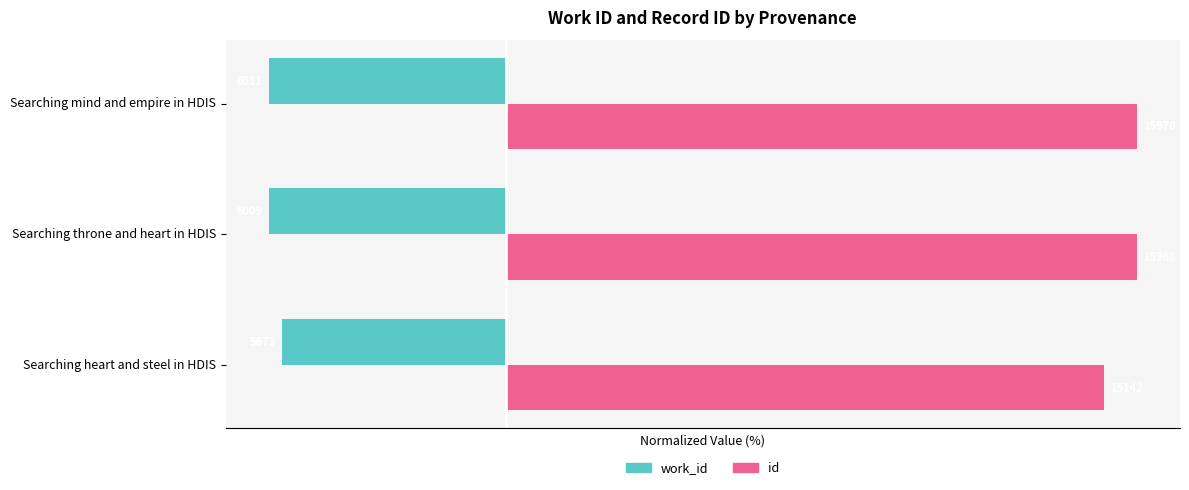

List the series in order of their overall mean, highest first.

id, work_id